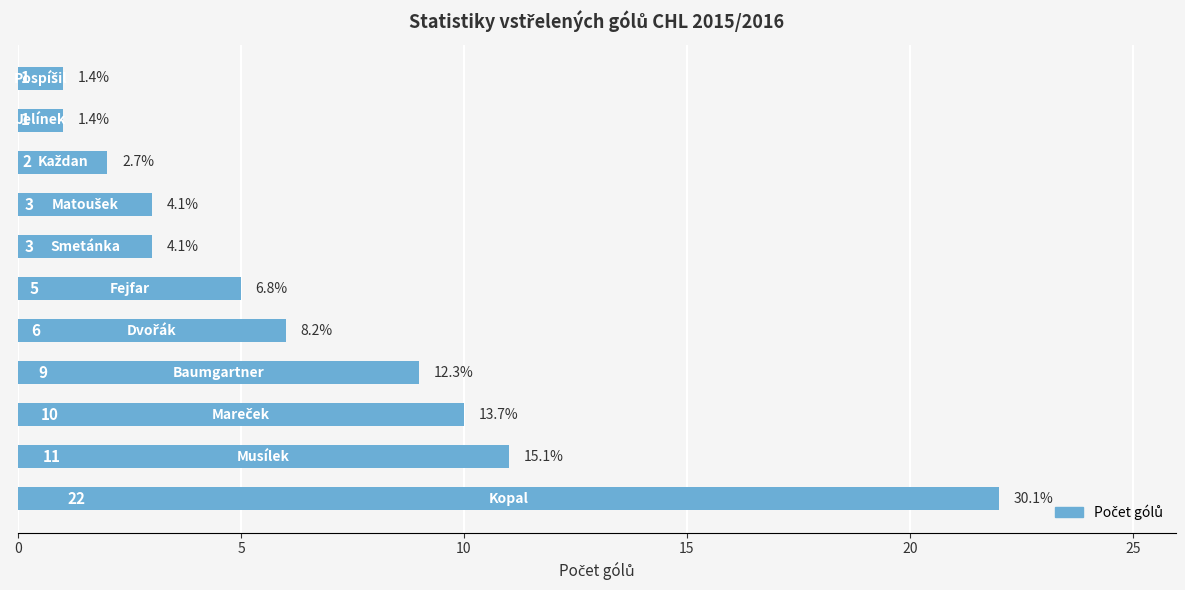

What is the greatest value displayed?

22